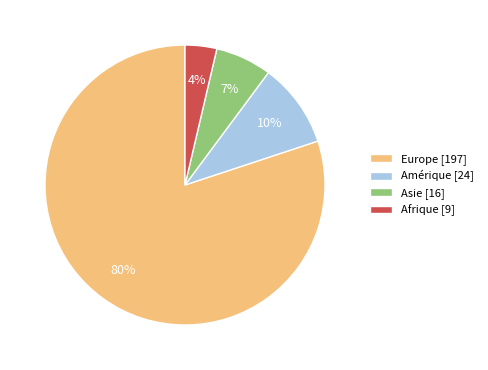

To the nearest percent, what percentage of the pie is Amérique?

10%